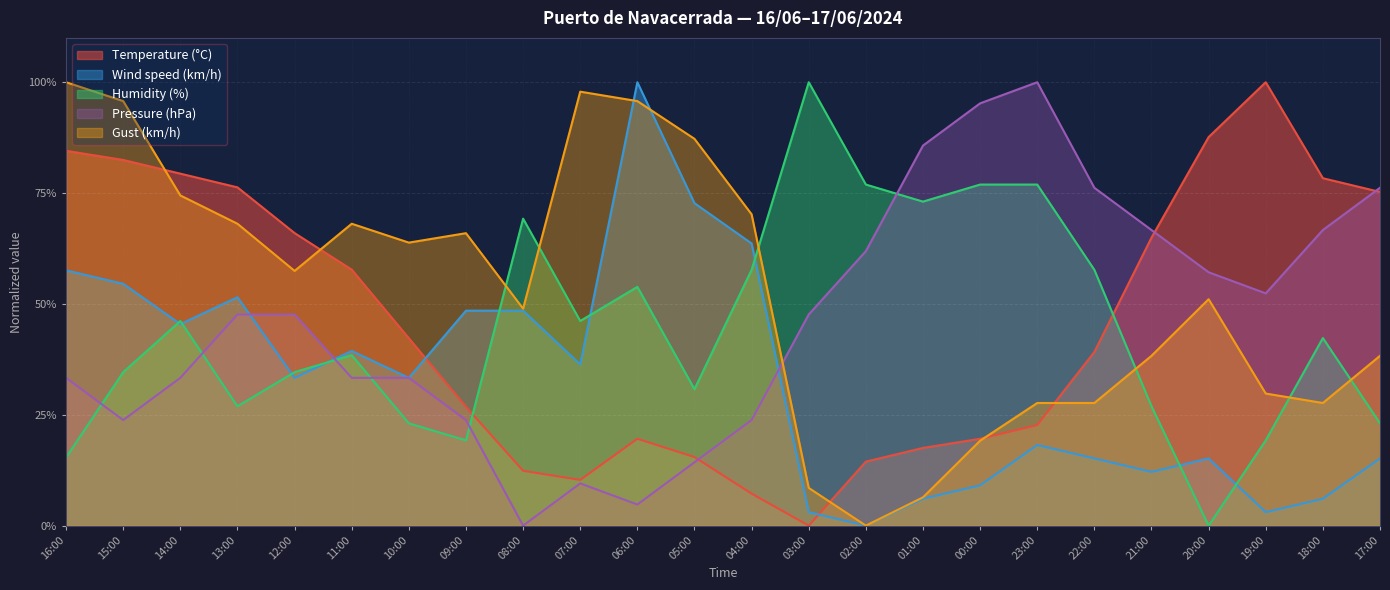

In Wind speed (km/h), how many points are lower than both neighbors (excluding endpoints)?

7